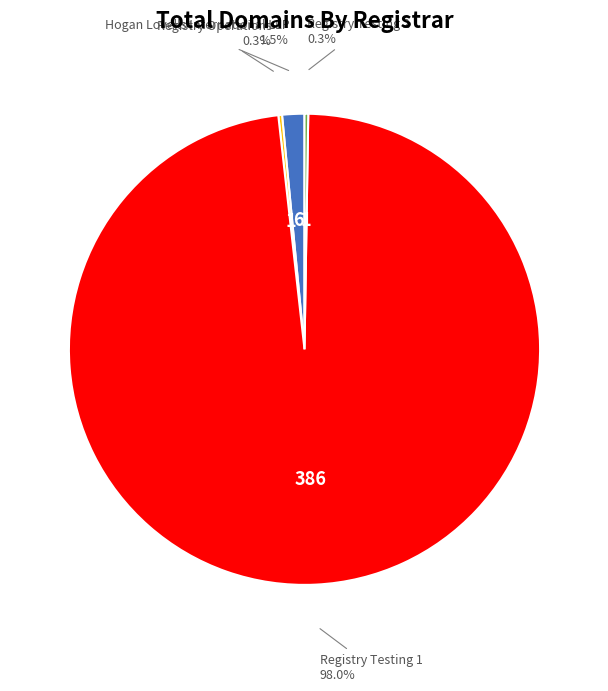

Does any single category account for the majority?

Yes